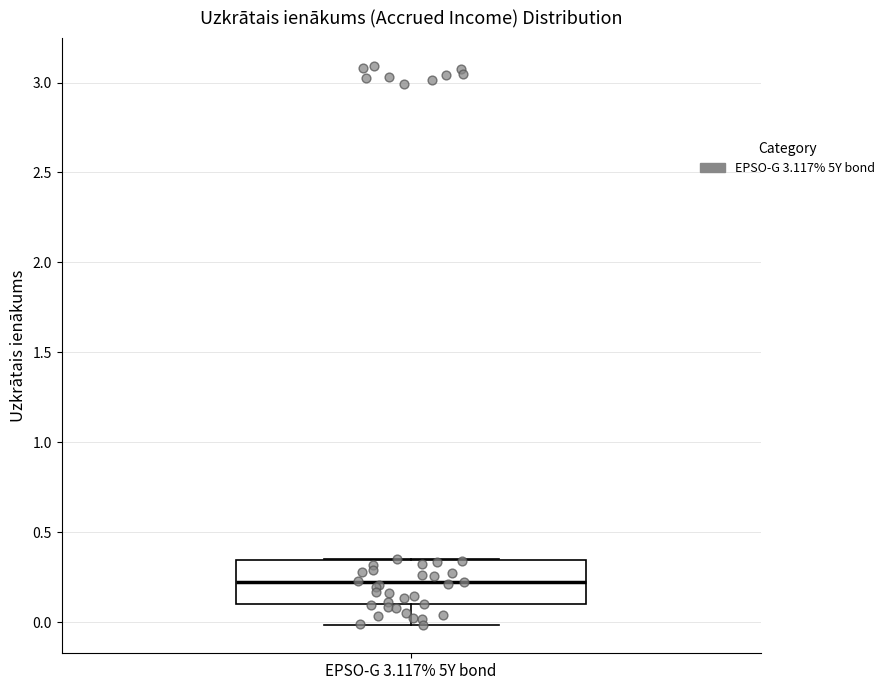

Where is the lower edge of the box for EPSO-G 3.117% 5Y bond on the y-axis? The values are not printed on the chart, so give them approximately, as read against the axis.

0.10